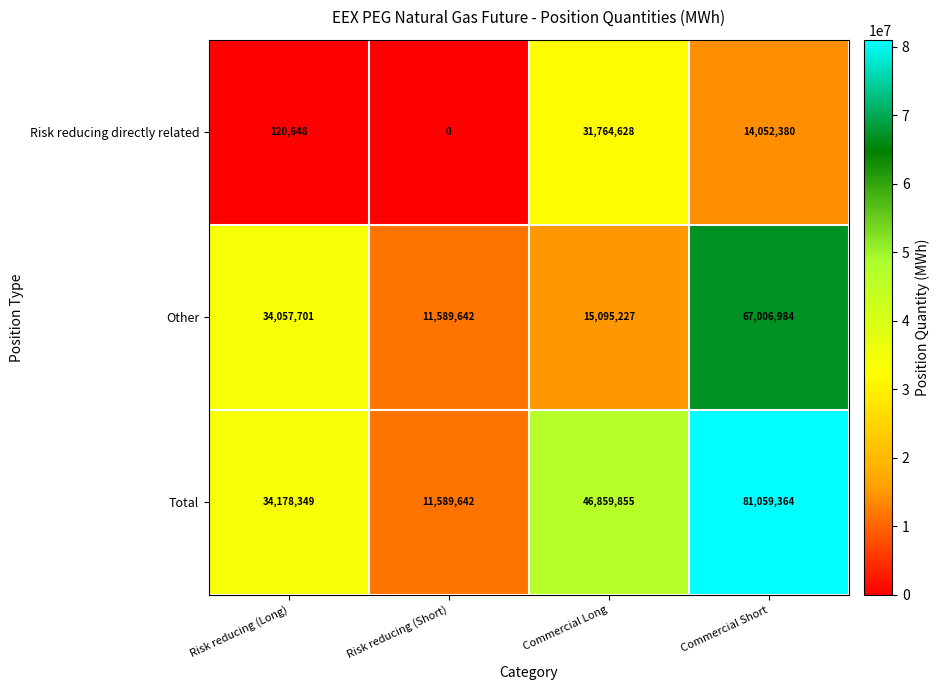

What is the difference between the highest and lowest values at Commercial Short?

67006984